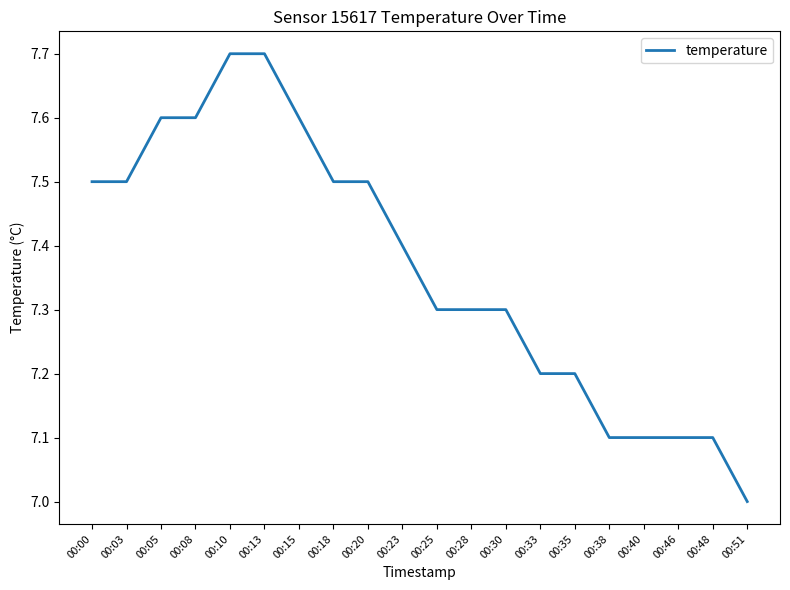

How many lines are shown in the chart?

1